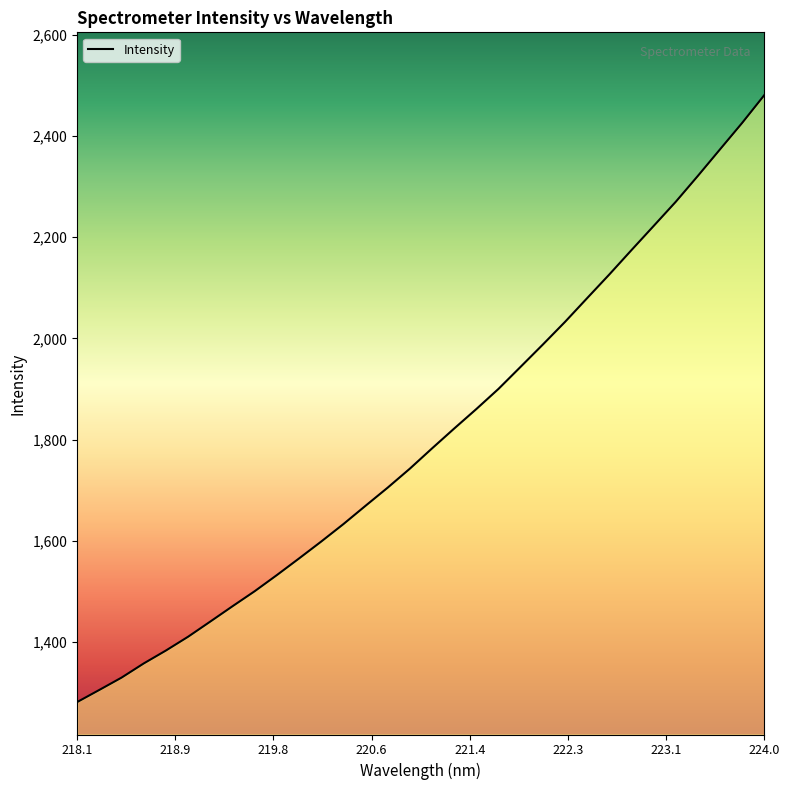

What is the maximum value shown in the chart?

2480.8